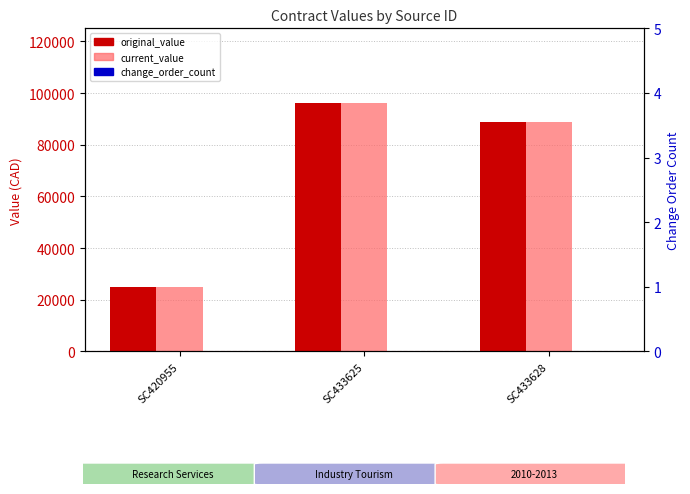

Rank the series at SC433625 from highest to lowest value.

original_value, current_value, change_order_count